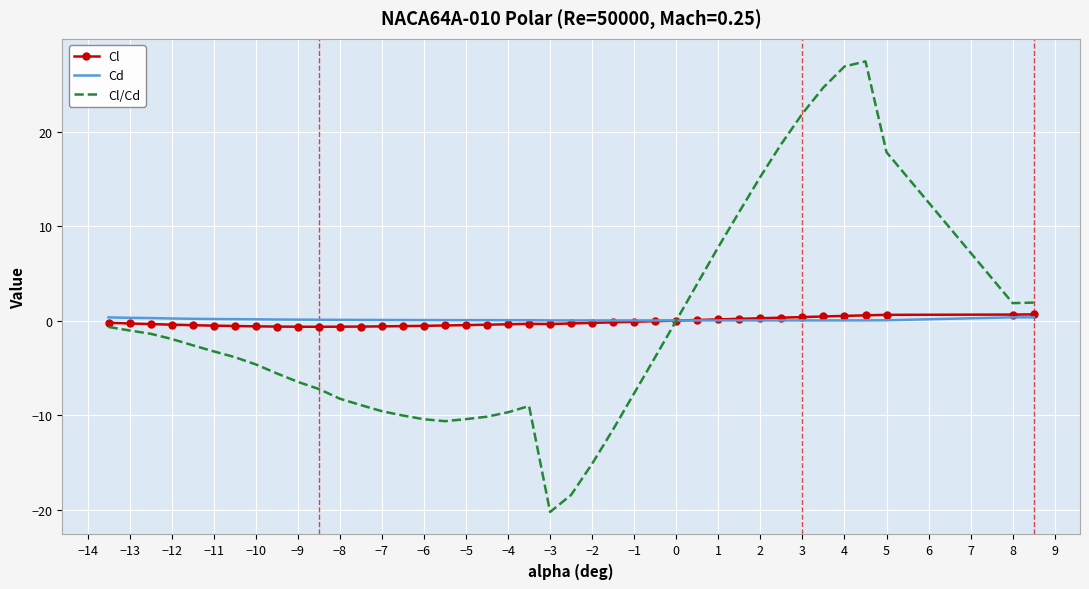

What is the greatest value displayed?

27.4